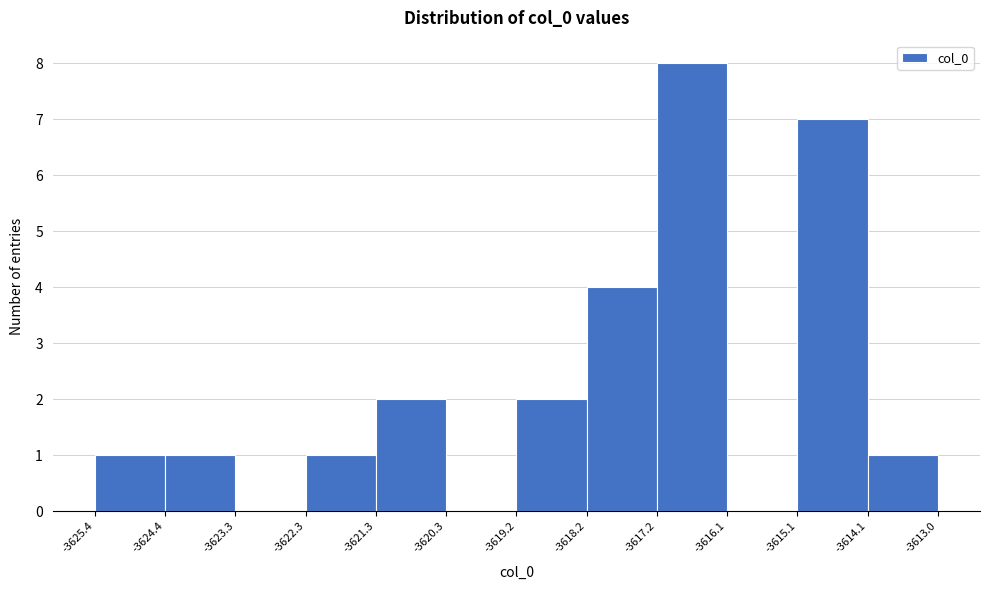

Reading left to right, transcribe this chart: for each bar, give the range it covers on the x-axis and its height. The values are not printed on the chart, so give them approximately, as read against the axis.

-3625.4 to -3624.4: 1
-3624.4 to -3623.3: 1
-3623.3 to -3622.3: 0
-3622.3 to -3621.3: 1
-3621.3 to -3620.3: 2
-3620.3 to -3619.2: 0
-3619.2 to -3618.2: 2
-3618.2 to -3617.2: 4
-3617.2 to -3616.1: 8
-3616.1 to -3615.1: 0
-3615.1 to -3614.1: 7
-3614.1 to -3613.0: 1